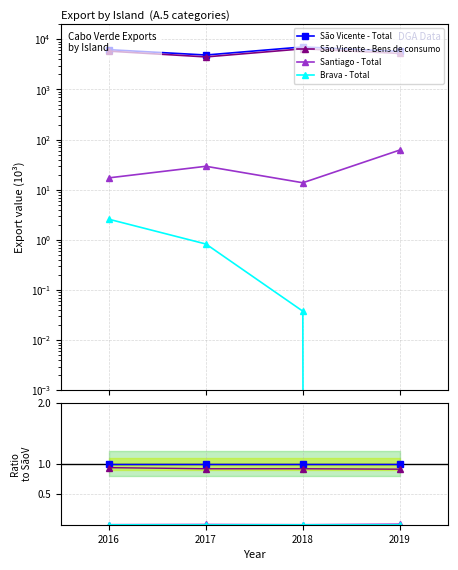

List the series in order of their peak value, highest first.

São Vicente - Total, São Vicente - Bens de consumo, Santiago - Total, Brava - Total